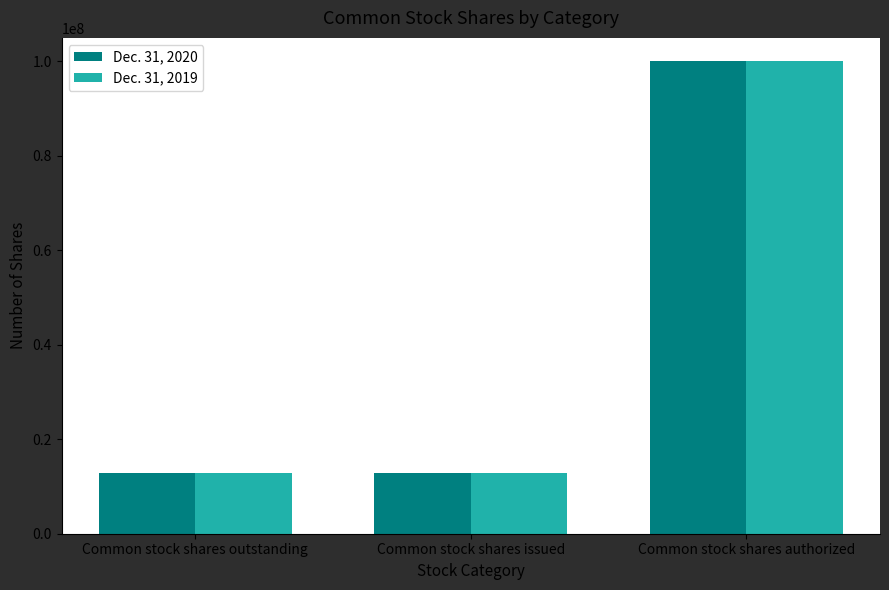

What position from the right is Common stock shares authorized?

1